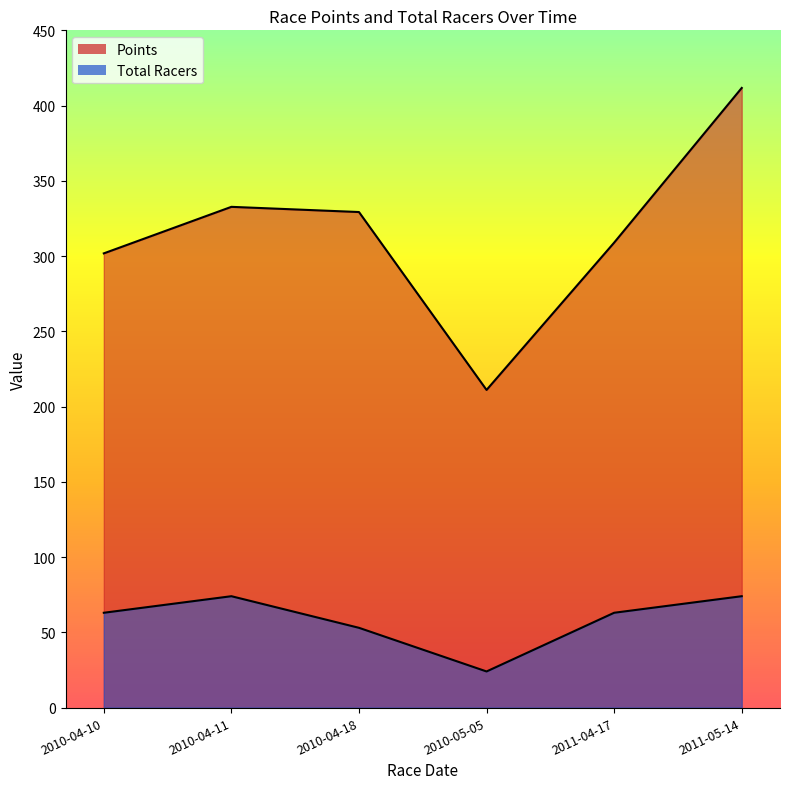

What is the difference between the highest and lowest values at 2011-04-17?

245.9